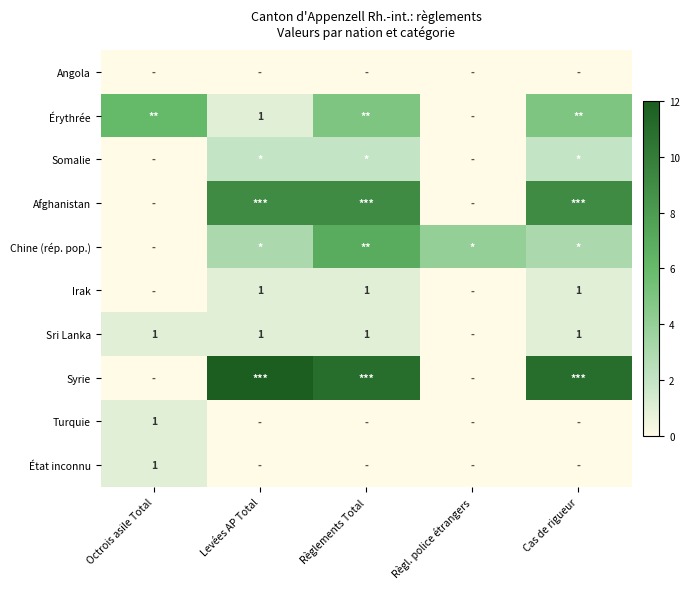

The Irak series shows 0 at Règlements Total. True or false?

False